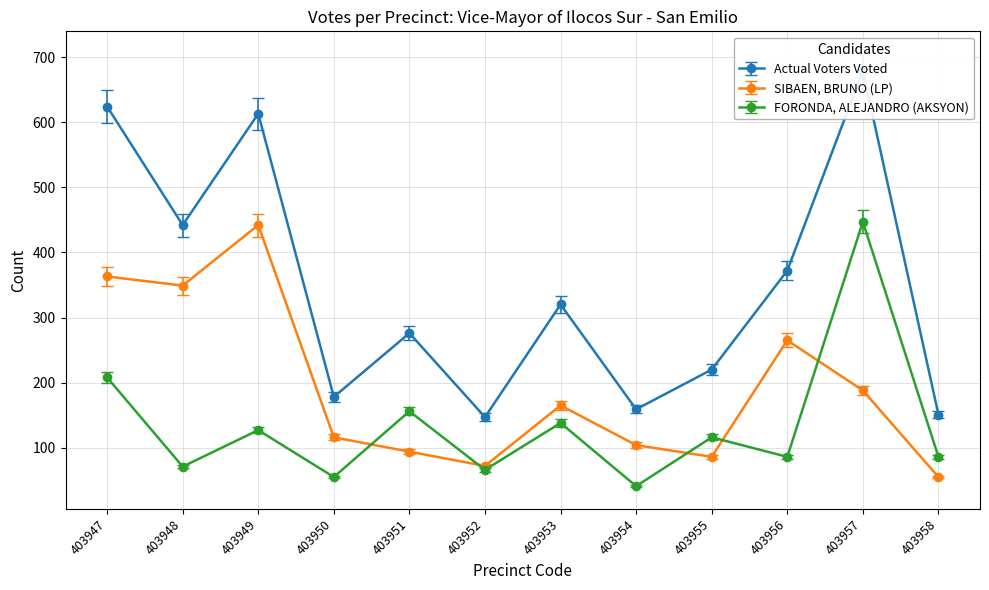

The FORONDA, ALEJANDRO (AKSYON) series shows 39.4 at 403954. True or false?

True